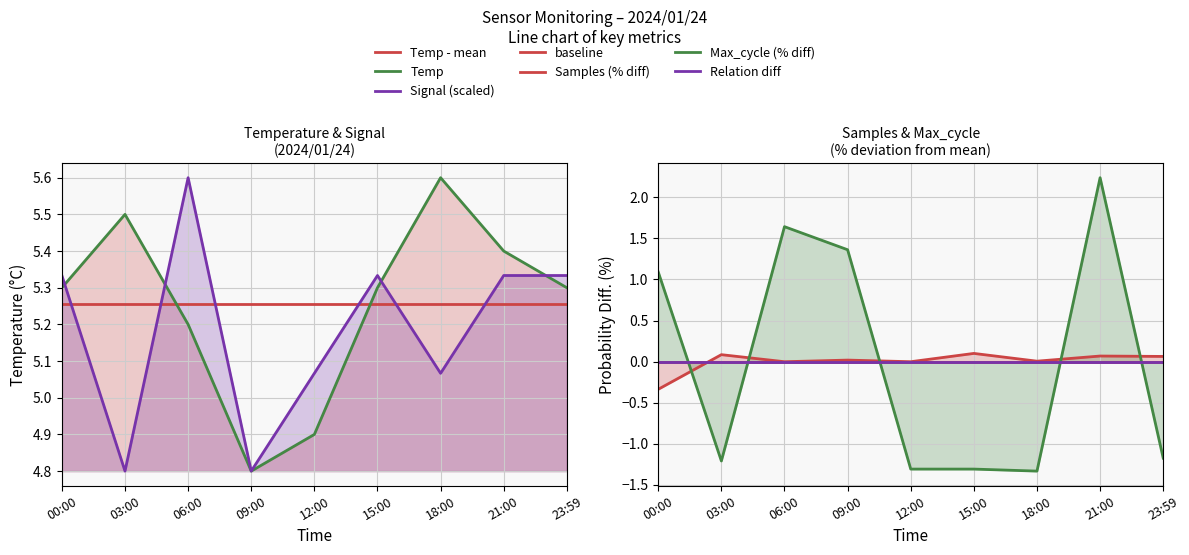

What is the value of the Signal point at the 5th from the left?

5.1